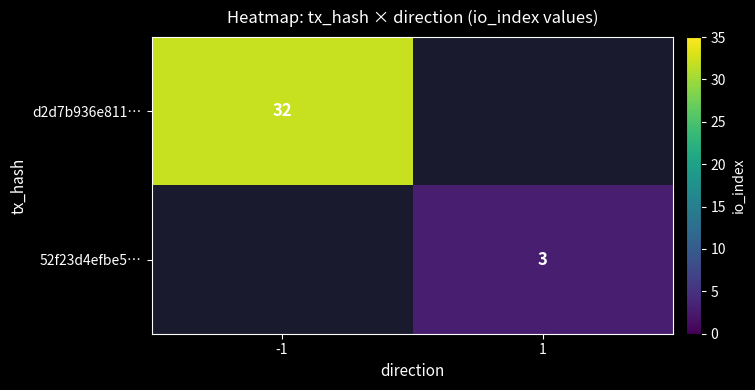

Is it true that d2d7b936e811… equals 32 at -1?

True